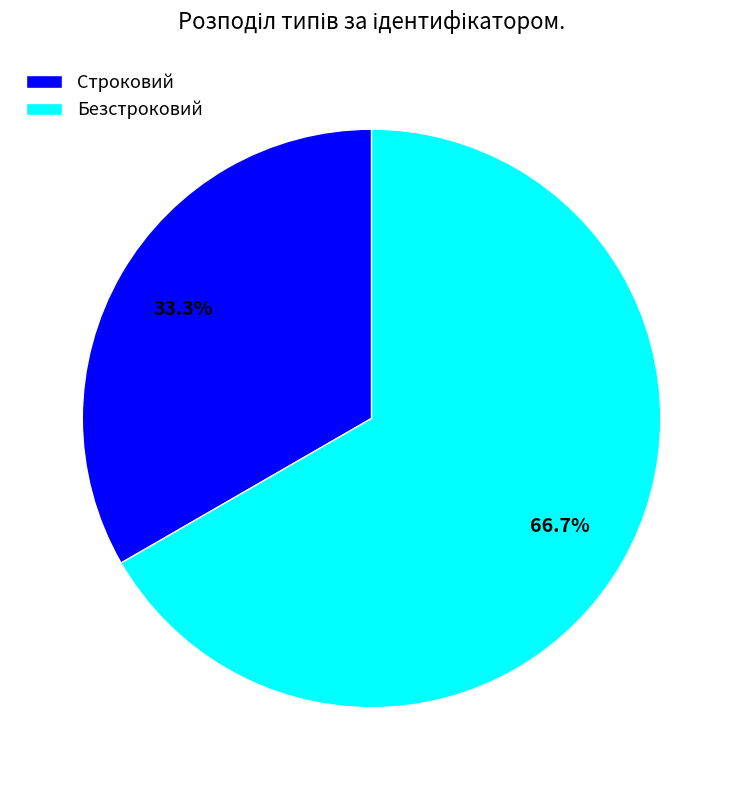

What is the ratio of the value at Безстроковий to the value at Строковий?

2.0